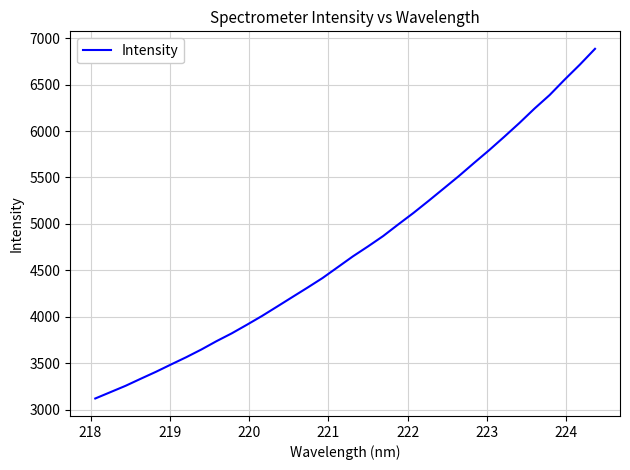

What is the average value?

4731.1